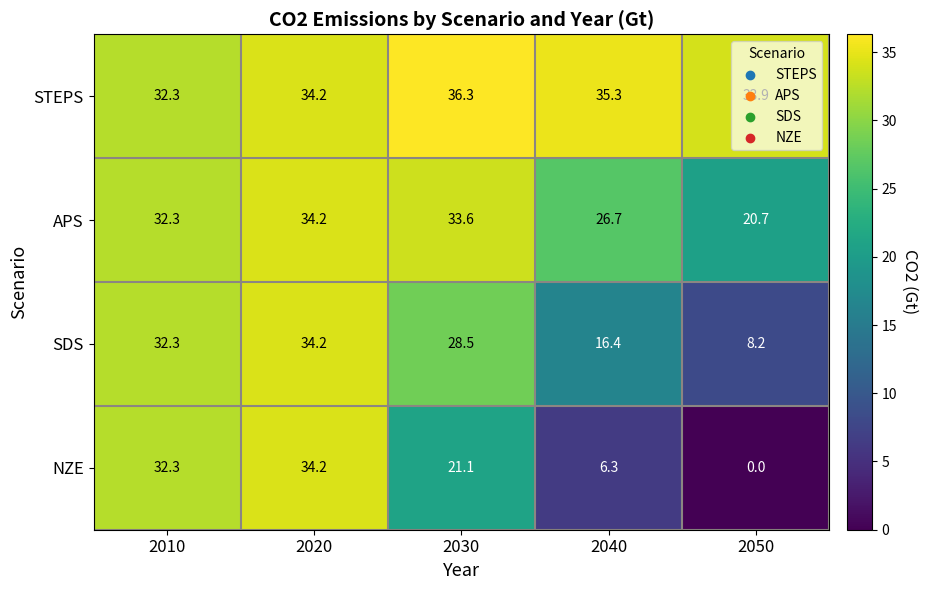

What is the difference between the maximum and second lowest values in the SDS series?

17.8